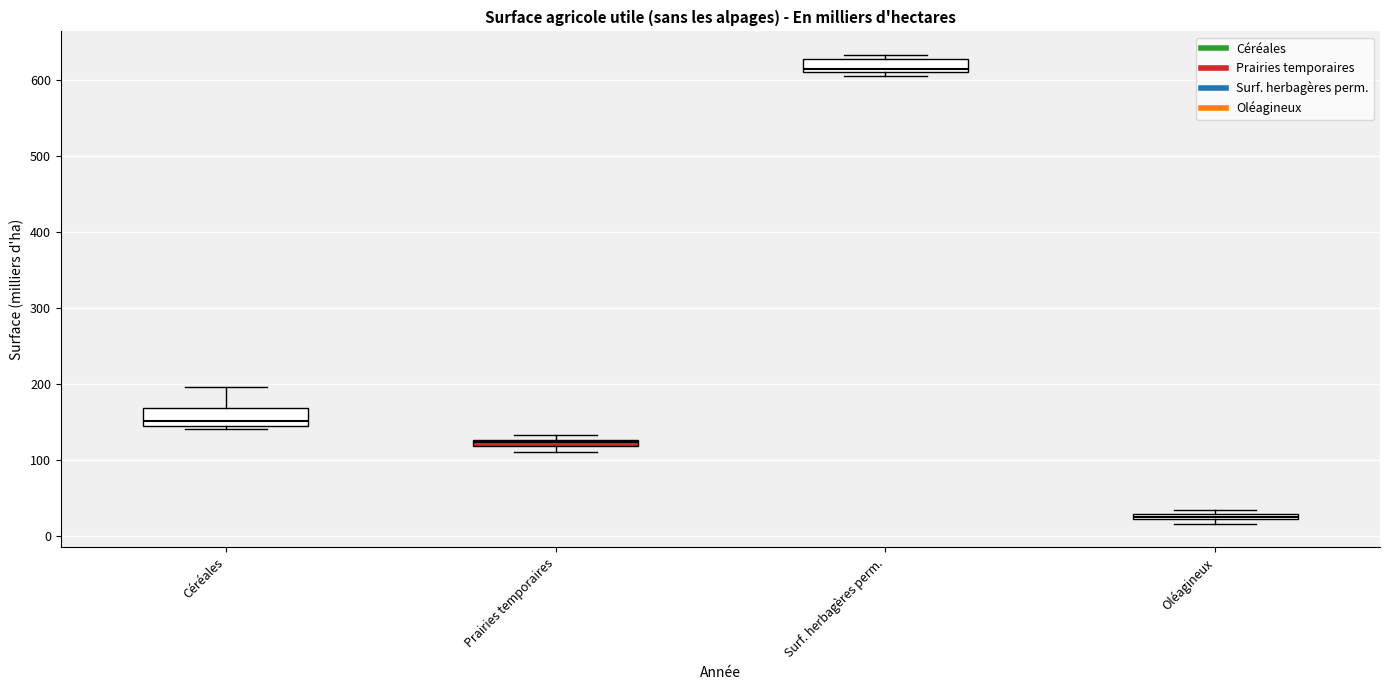

Which box's median line is the lowest?

Oléagineux